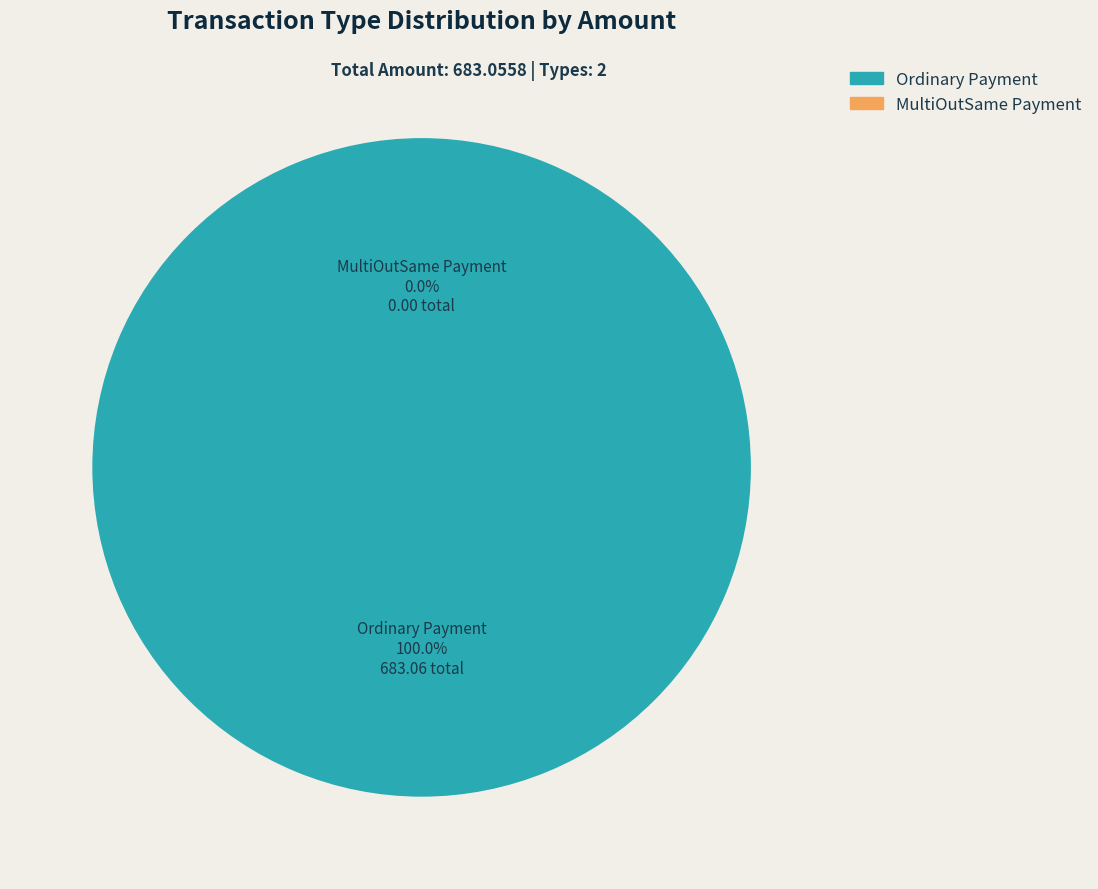

Does MultiOutSame Payment represent more than half of the total?

No